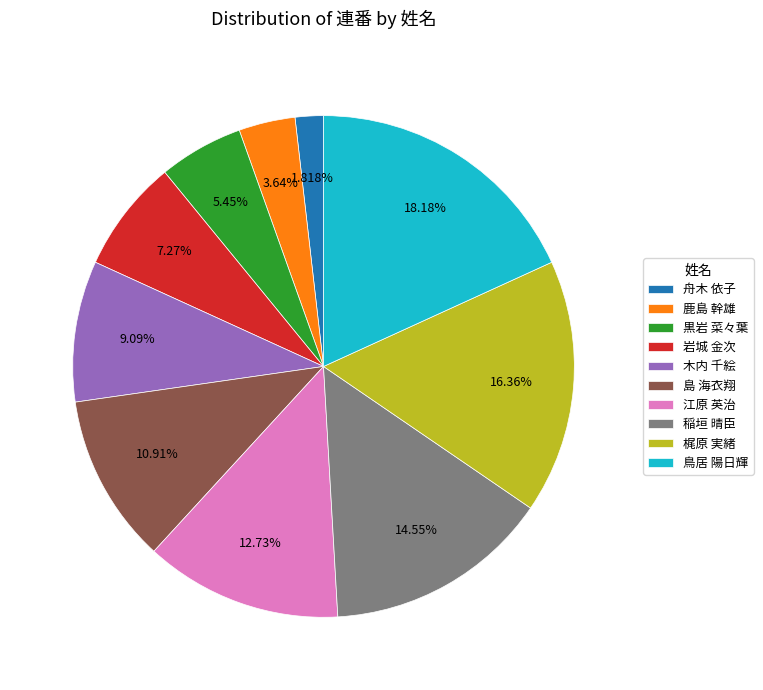

Rank the categories by value from highest to lowest.

鳥居 陽日輝, 梶原 実緒, 稲垣 晴臣, 江原 英治, 島 海衣翔, 木内 千絵, 岩城 金次, 黒岩 菜々葉, 鹿島 幹雄, 舟木 依子